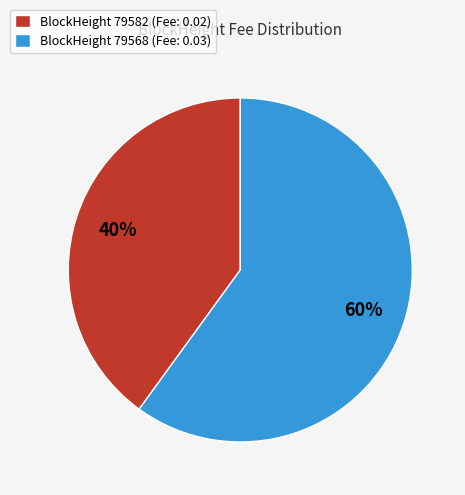

Is the sum of BlockHeight 79568 (Fee: 0.03) and BlockHeight 79582 (Fee: 0.02) greater than half?

Yes